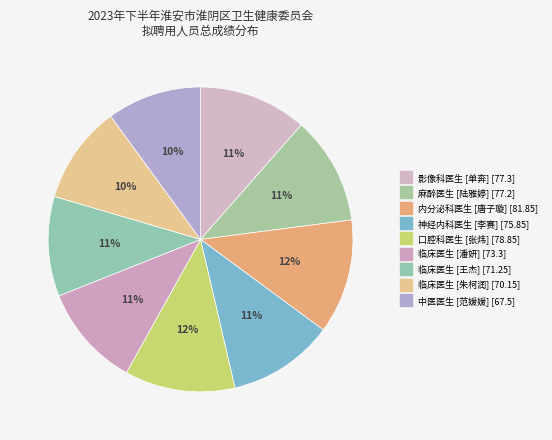

Is there any slice that represents more than half of the pie?

No